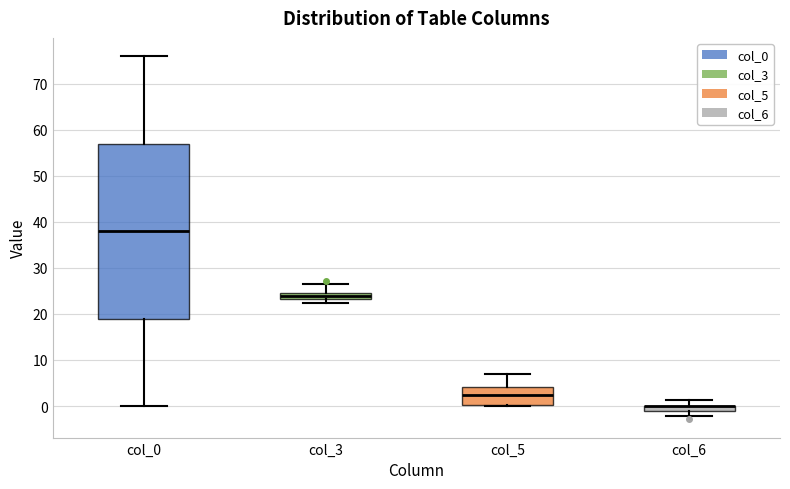

Where does the upper whisker of the box for col_3 end on the y-axis? The values are not printed on the chart, so give them approximately, as read against the axis.

27